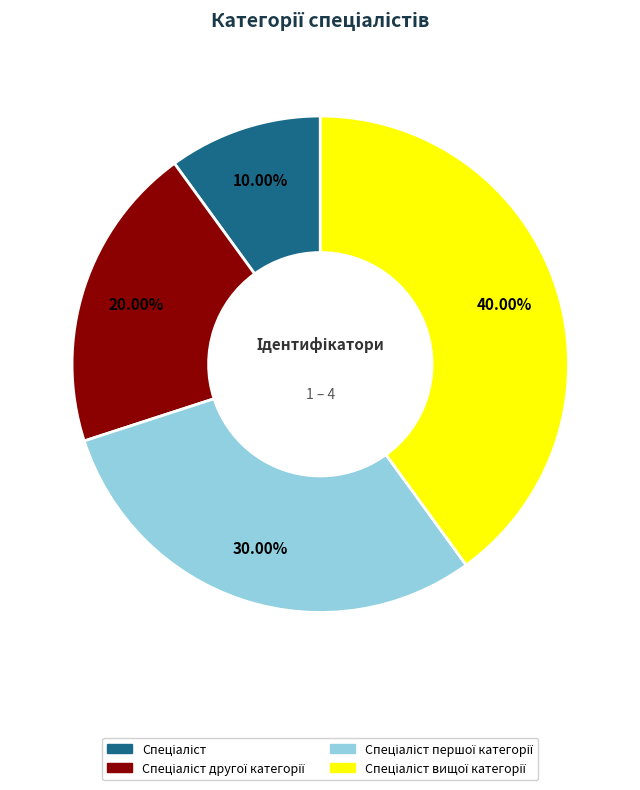

Is there any slice that represents more than half of the pie?

No